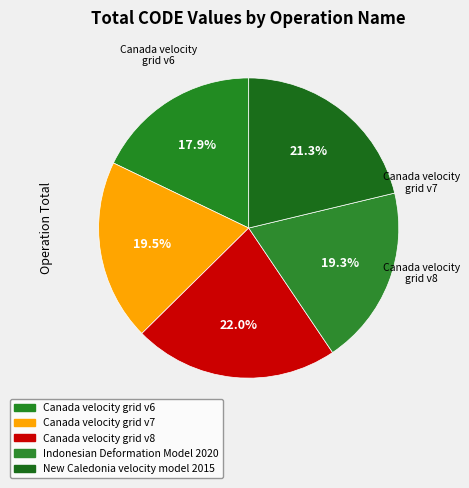

Does Indonesian Deformation Model 2020 represent more than half of the total?

No